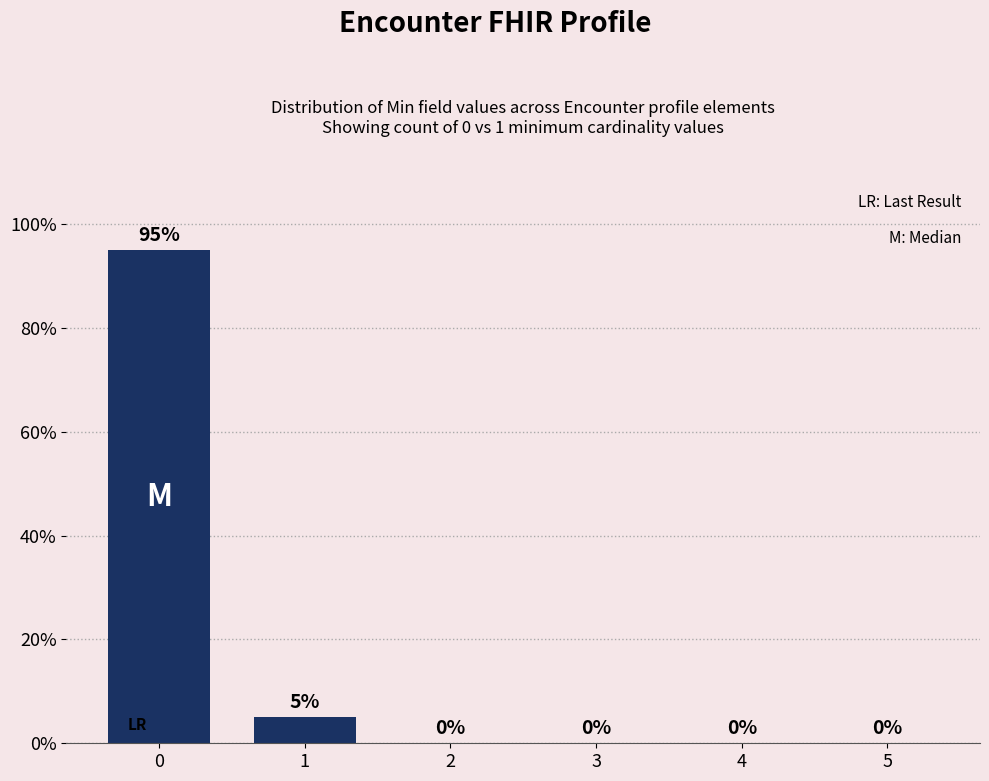

Reading left to right, what are all the values shown in this chart?

0=95	1=5	2=0	3=0	4=0	5=0